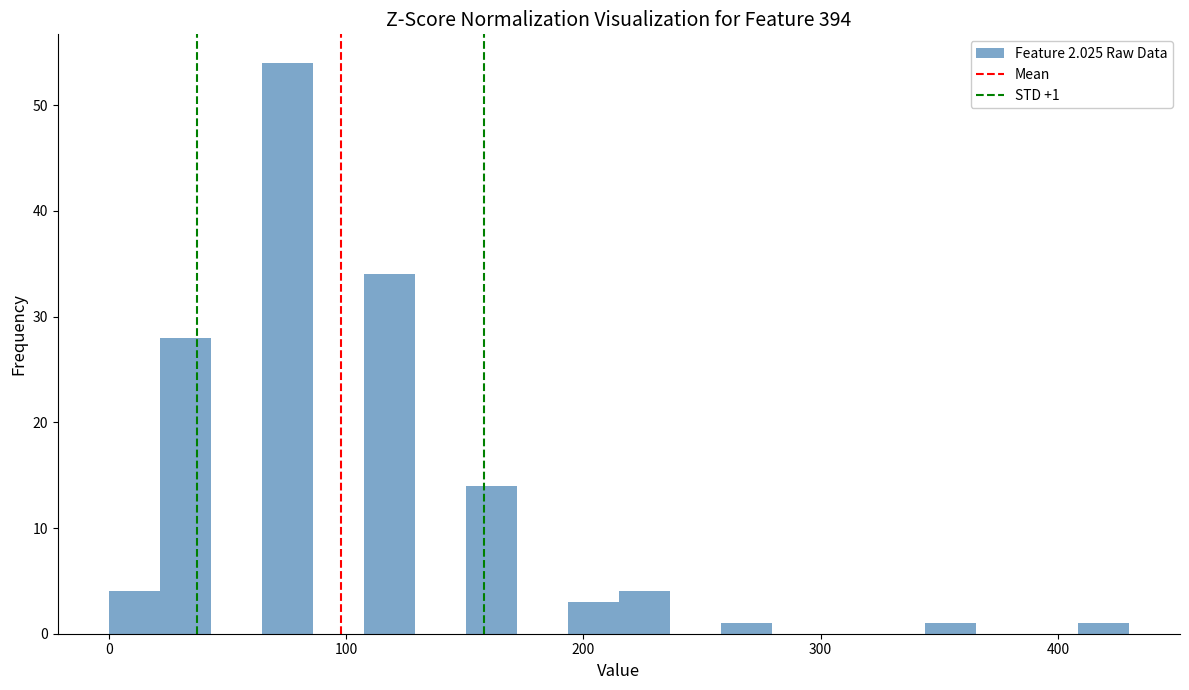

Around what value on the x-axis is the tallest bar? Give the approximate position of its centre, as read against the axis.

80